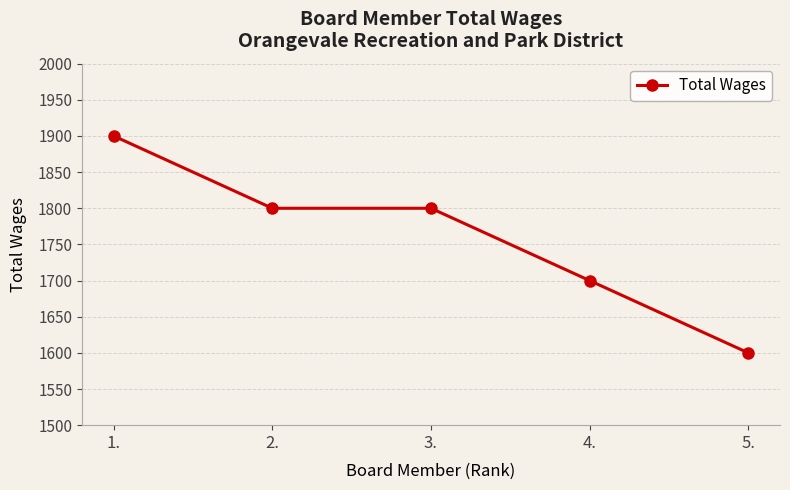

Reading right to left, what are all the values shown in this chart?

1600	1700	1800	1800	1900